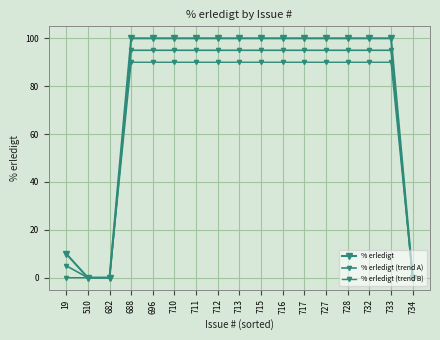

List the series in order of their overall mean, highest first.

% erledigt, % erledigt (trend A), % erledigt (trend B)